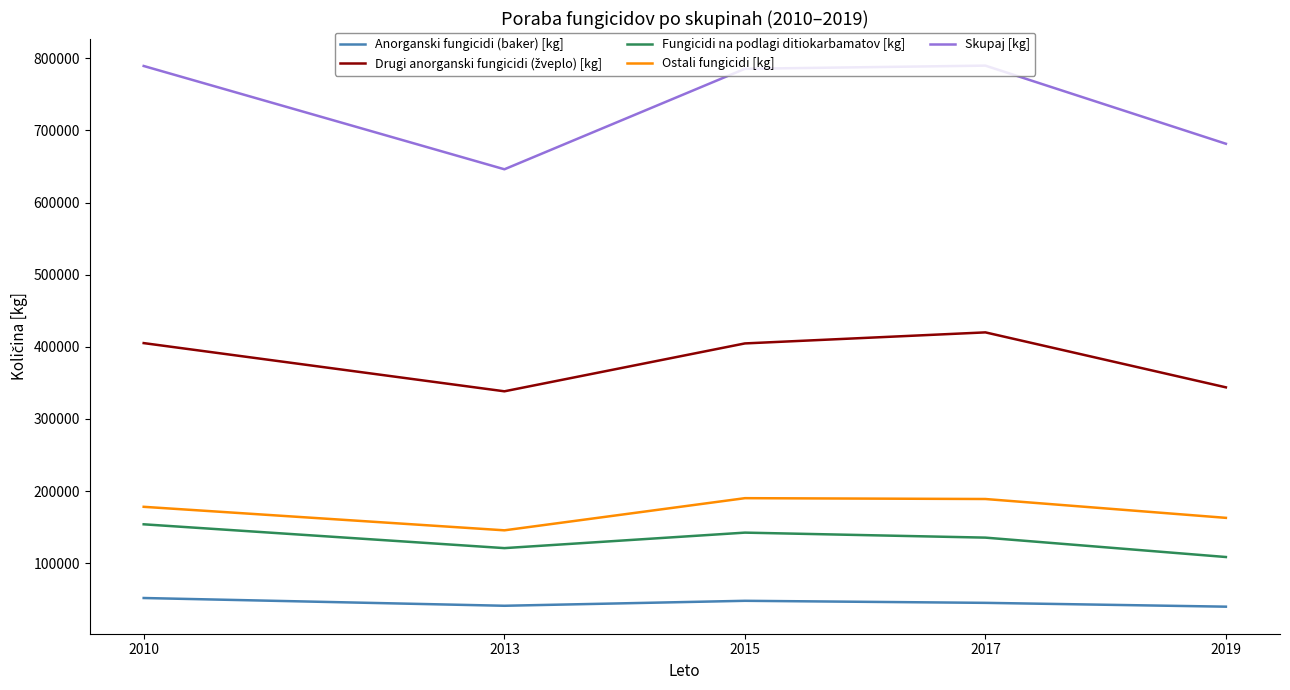

Which series has the largest range (max minus min)?

Skupaj [kg]